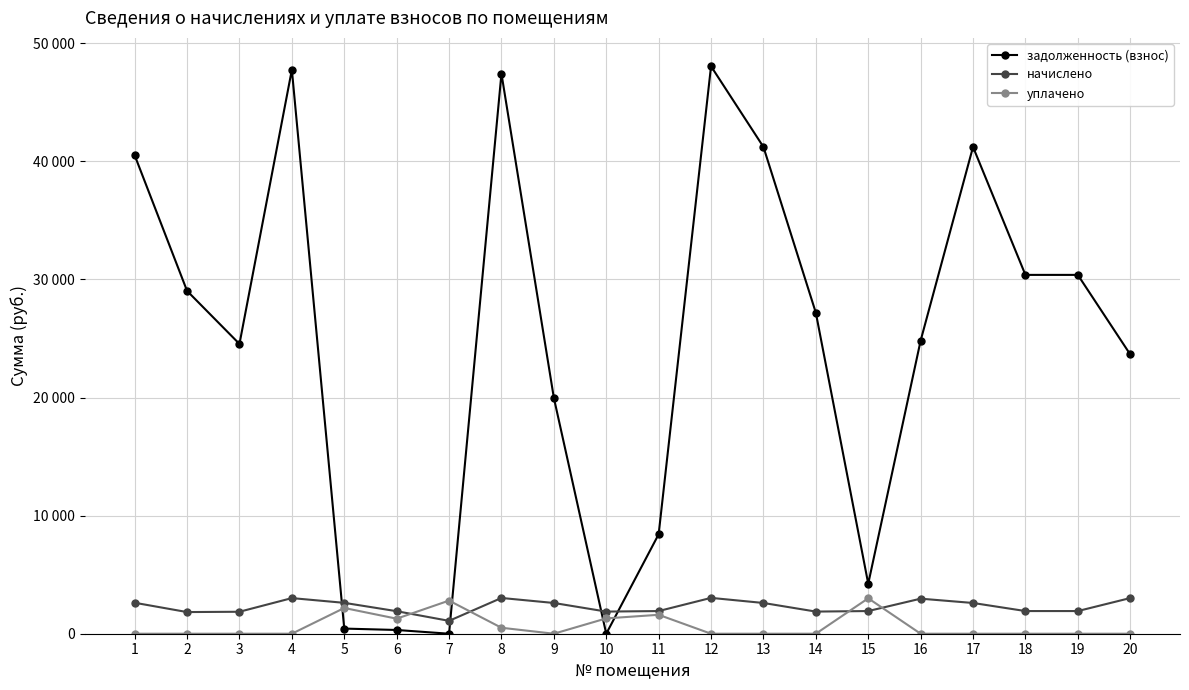

What are all the series names shown in the legend?

задолженность (взнос), начислено, уплачено